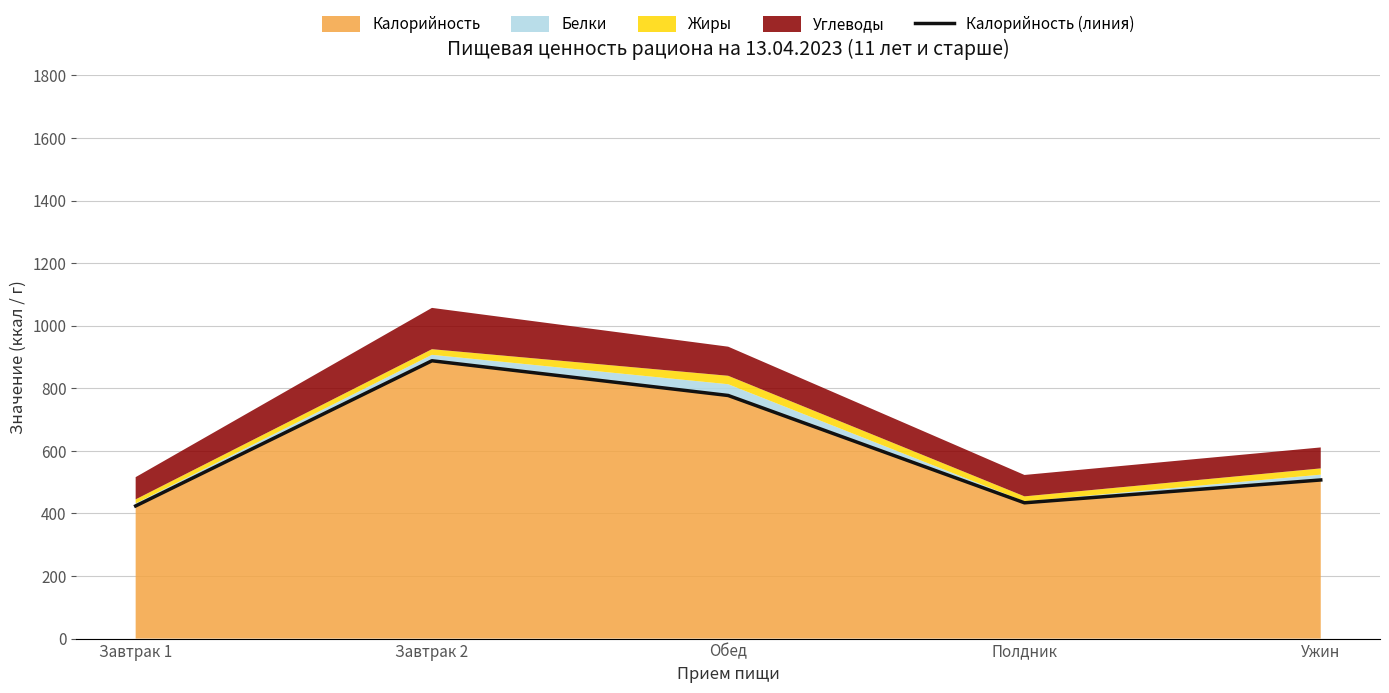

What is the difference between the values at Завтрак 1 and Завтрак 2?

464